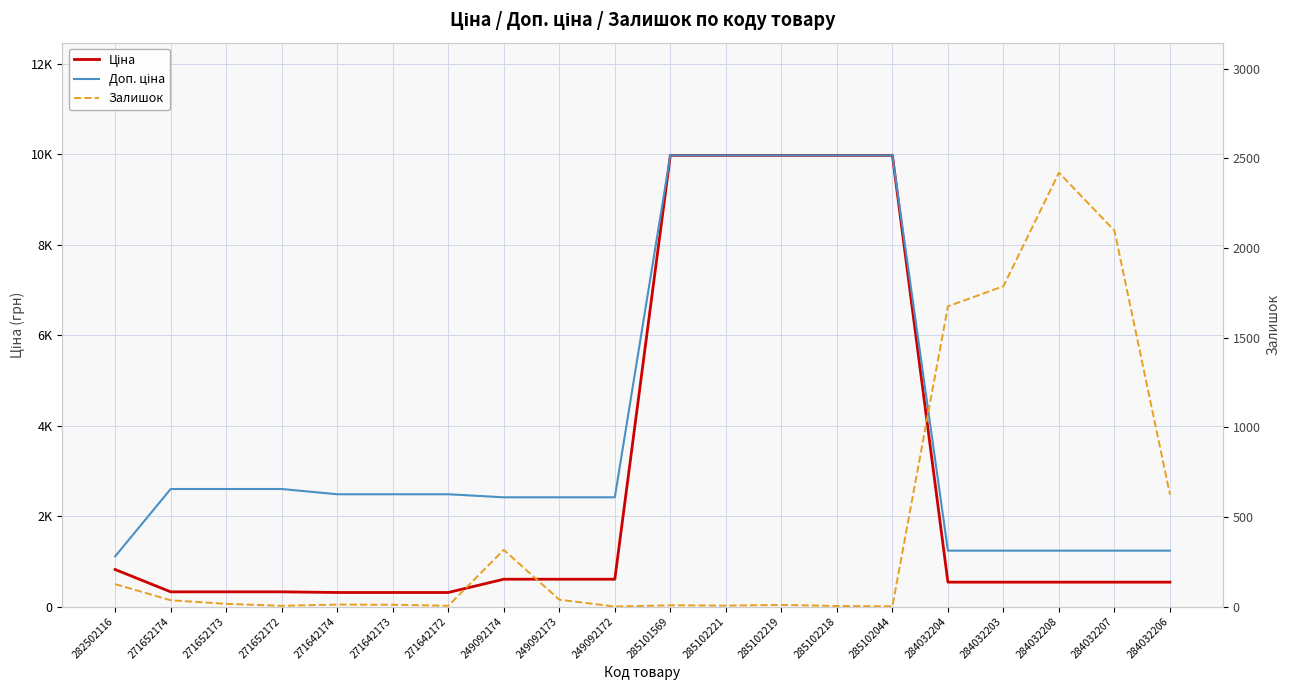

Rank the series at 285102221 from highest to lowest value.

Ціна, Доп. ціна, Залишок